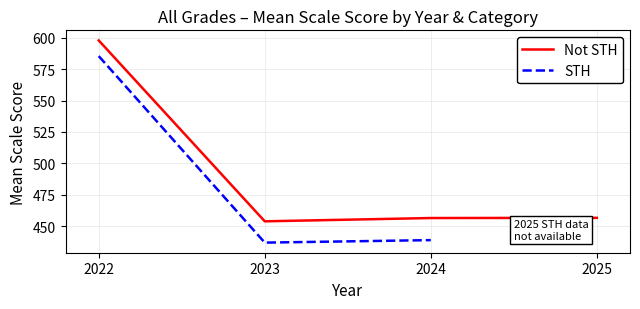

What is the difference between the maximum and minimum values in the STH series?

148.7